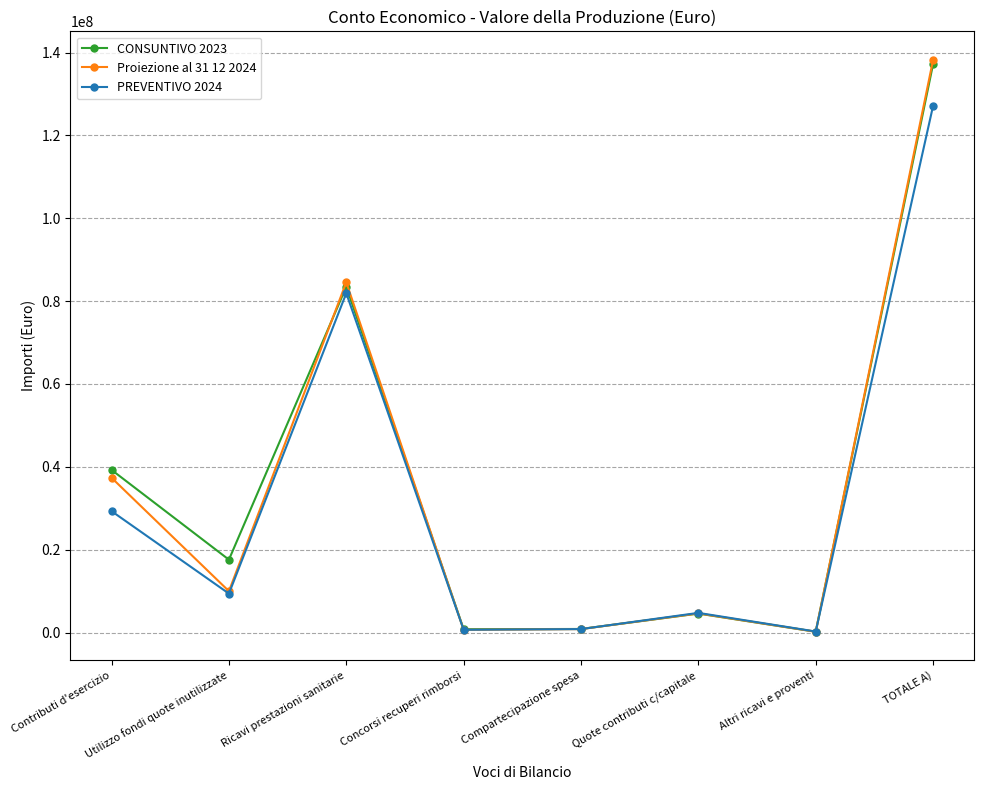

At which label does CONSUNTIVO 2023 reach its peak?

TOTALE A)